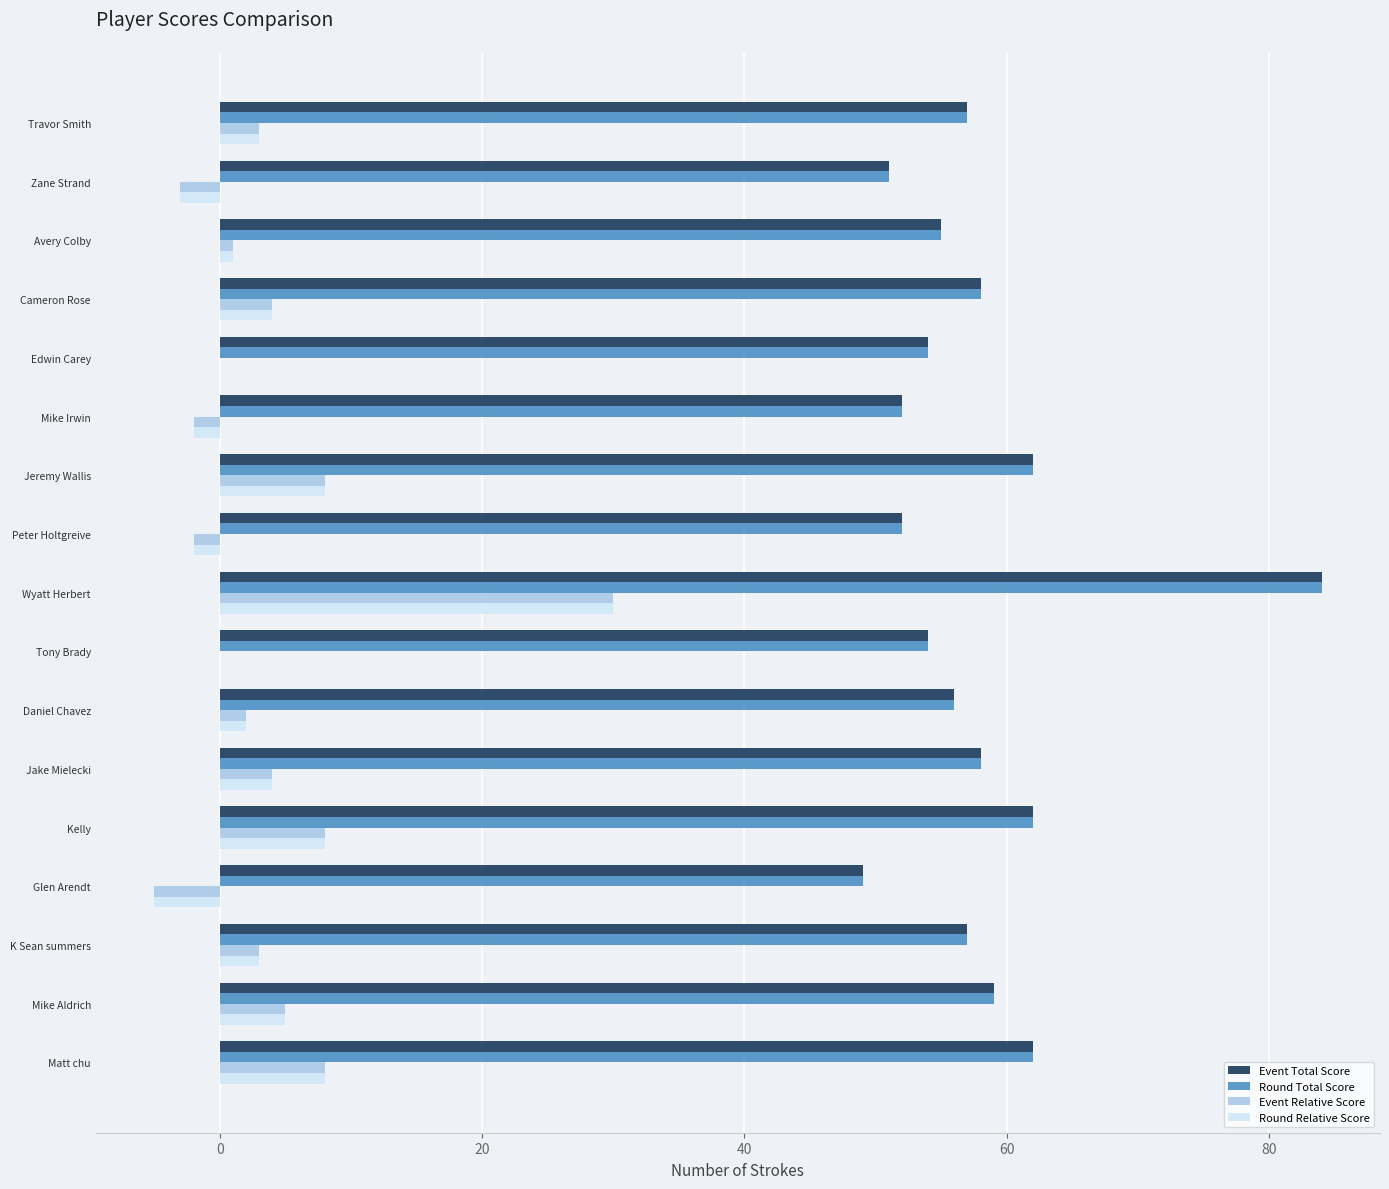

What is the sum of all Event Relative Score values?

64